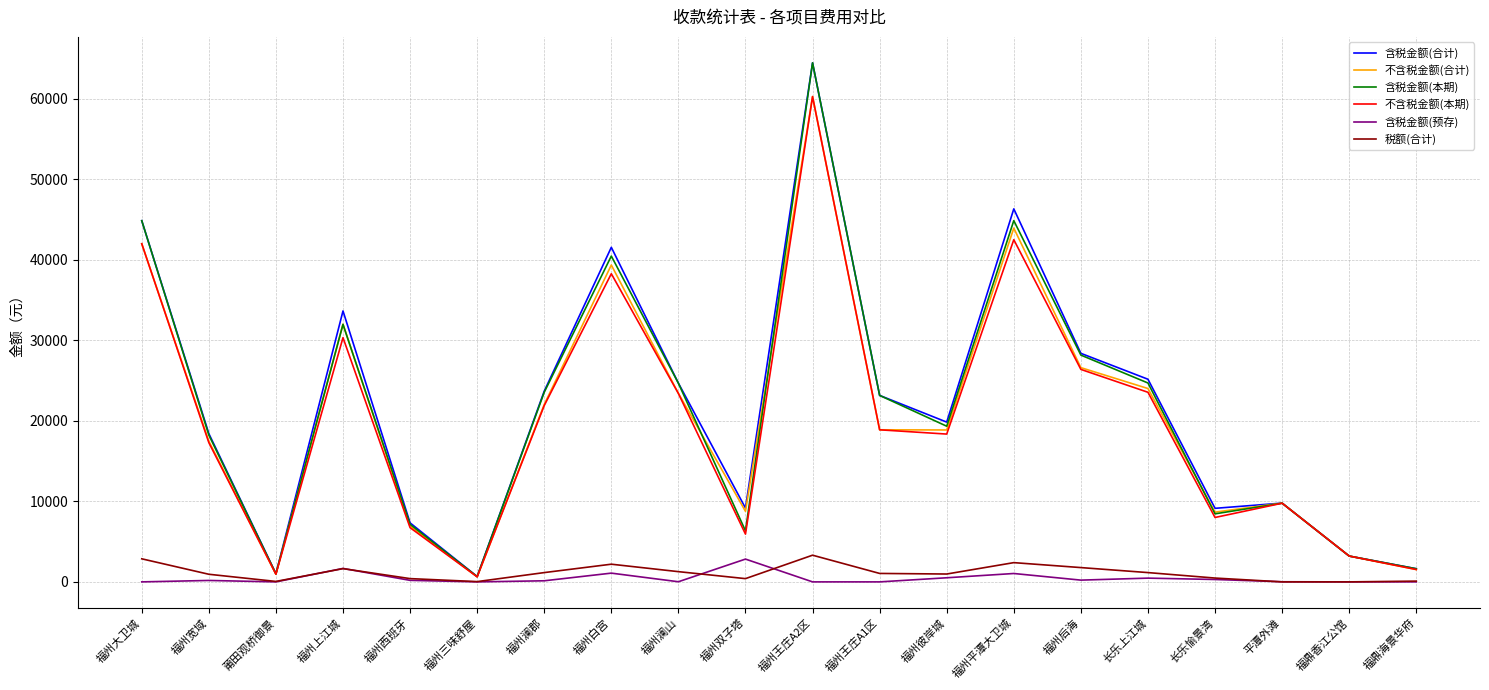

Where does the 含税金额(预存) series first go above 176?

福州宽域